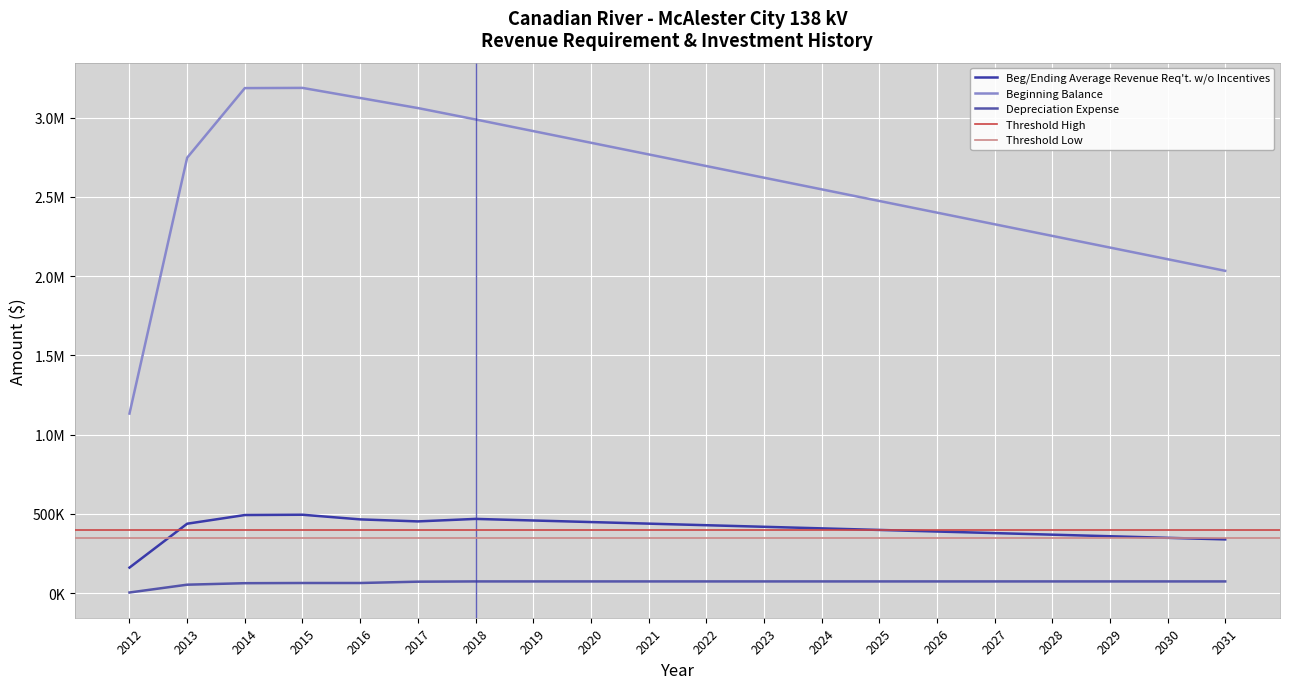

What is the difference between the highest and lowest values at 2022?

2620587.1